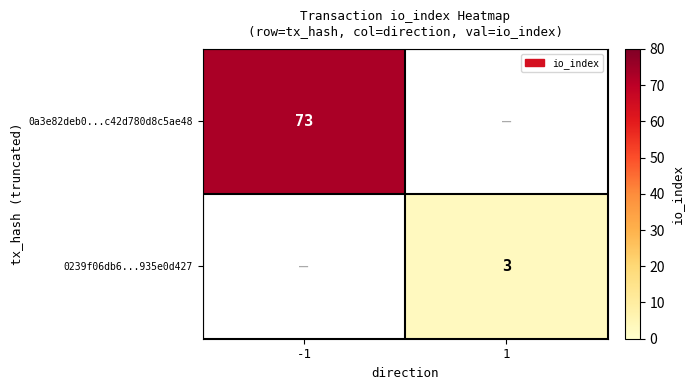

How many data points does each series have?

2